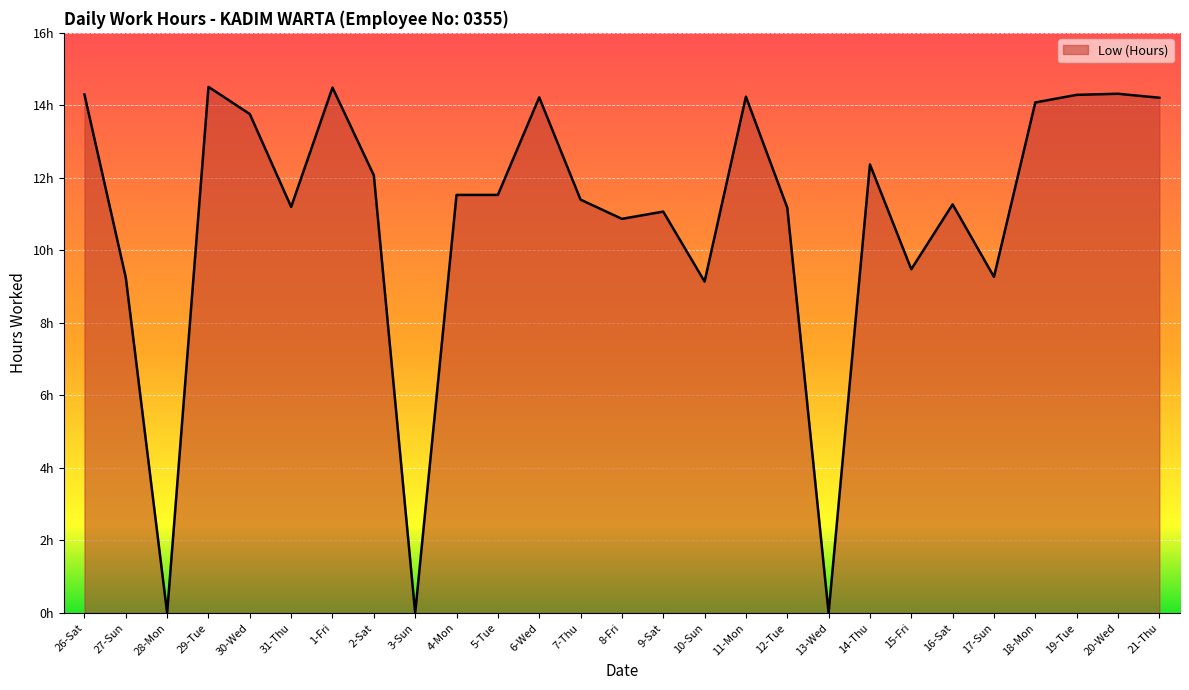

Approximately how many times larger is the value at 31-Thu compared to 7-Thu?

1.0